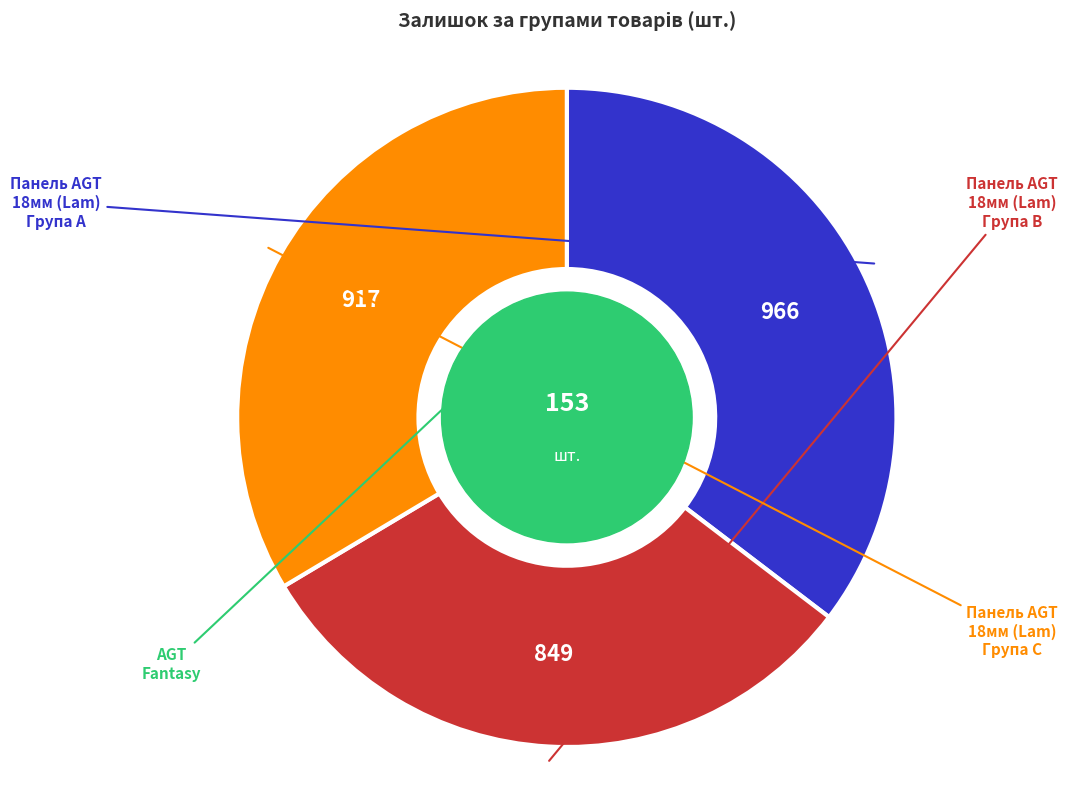

Count the number of slices in the pie.

3